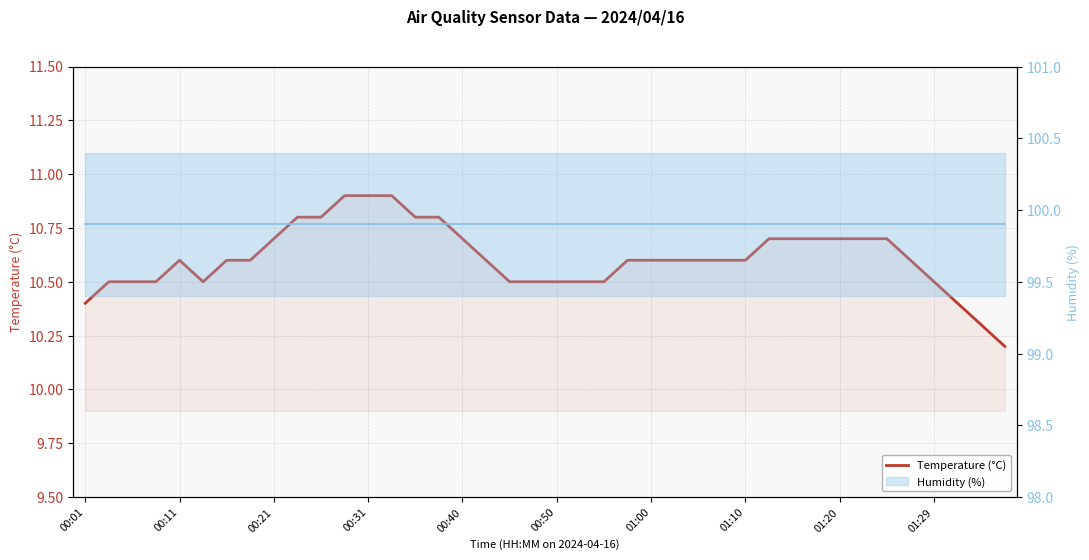

What is the value of the Humidity (%) point at the 12th from the left?

99.9